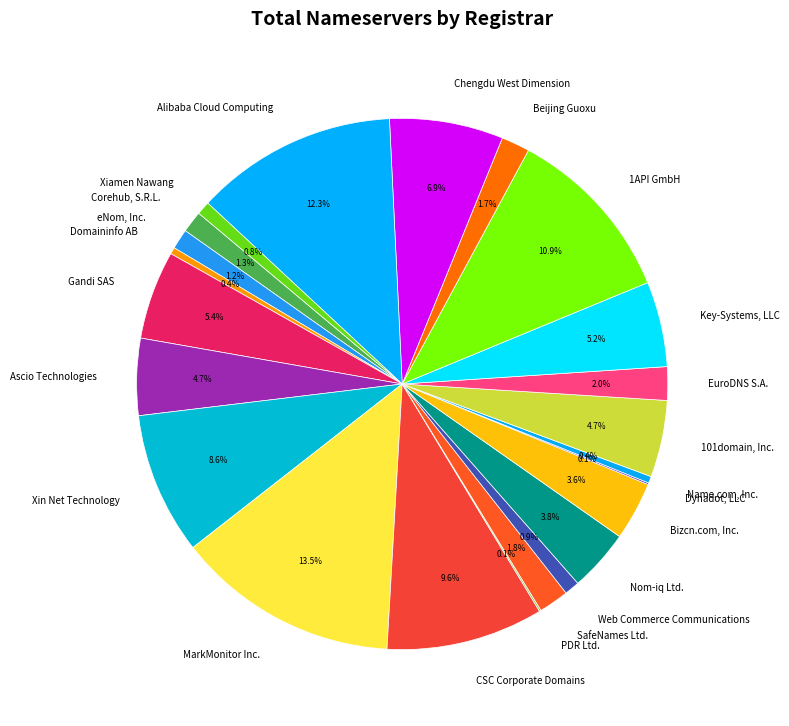

Which has a higher value, Alibaba Cloud Computing or Gandi SAS?

Alibaba Cloud Computing